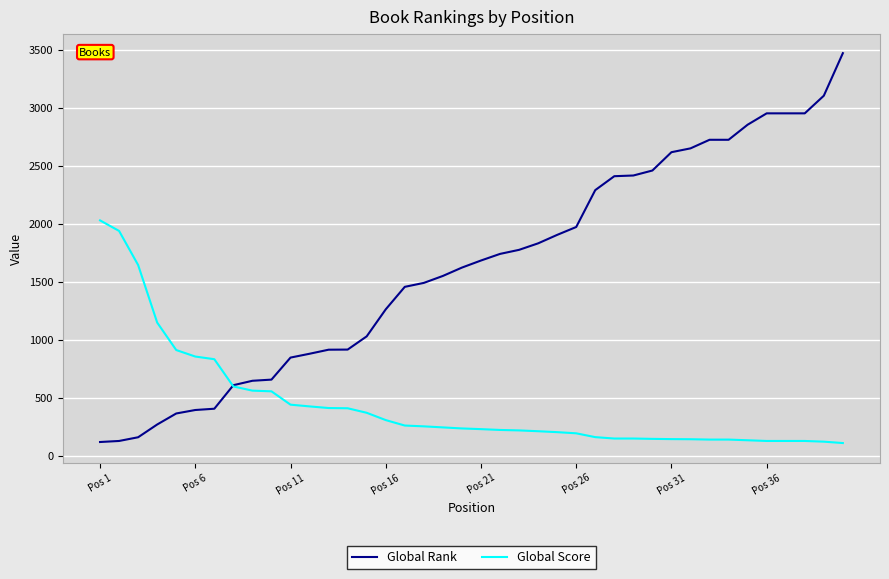

Is this an area chart (filled region under the line)?

No